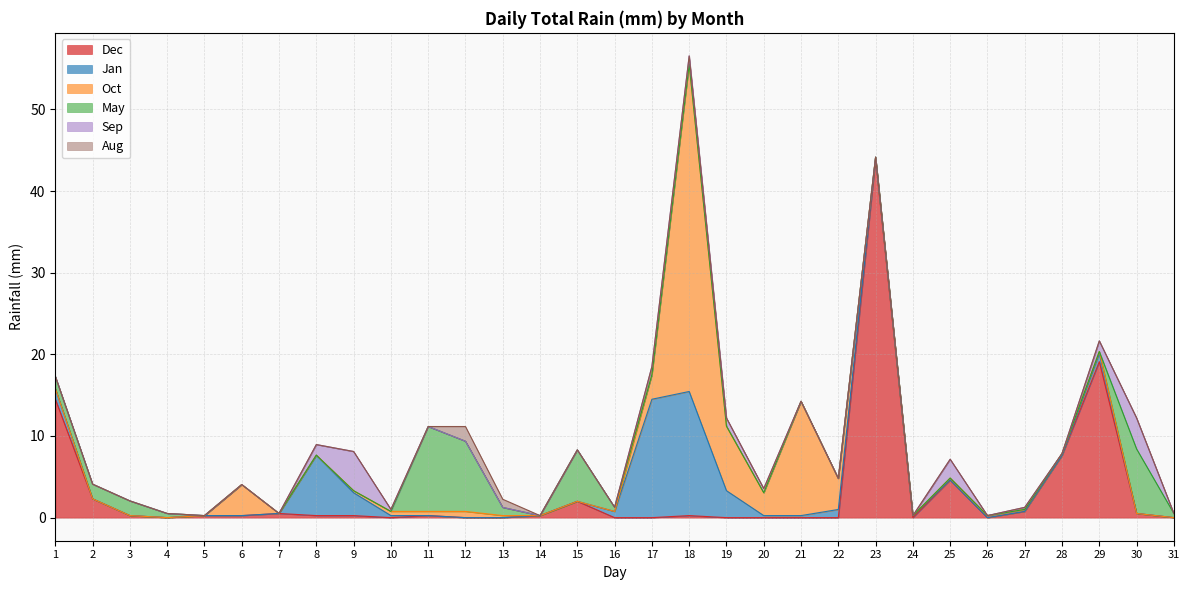

What is the sum of the Oct values at 18 and 17?

43.1